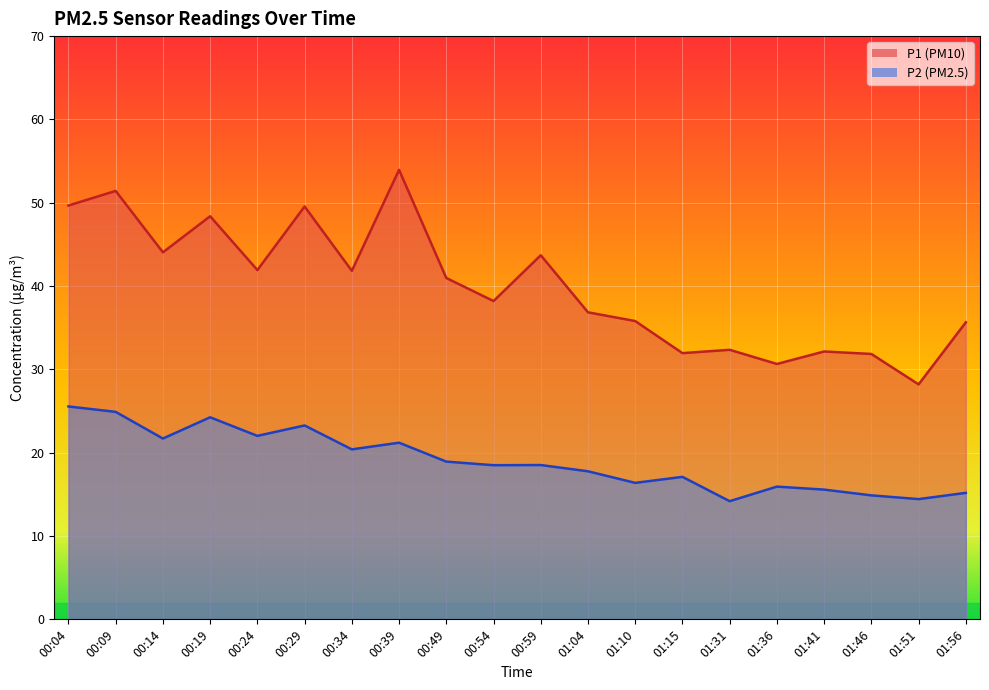

Is the value of P1 at 00:09 greater than the value of P2 at 00:49?

Yes